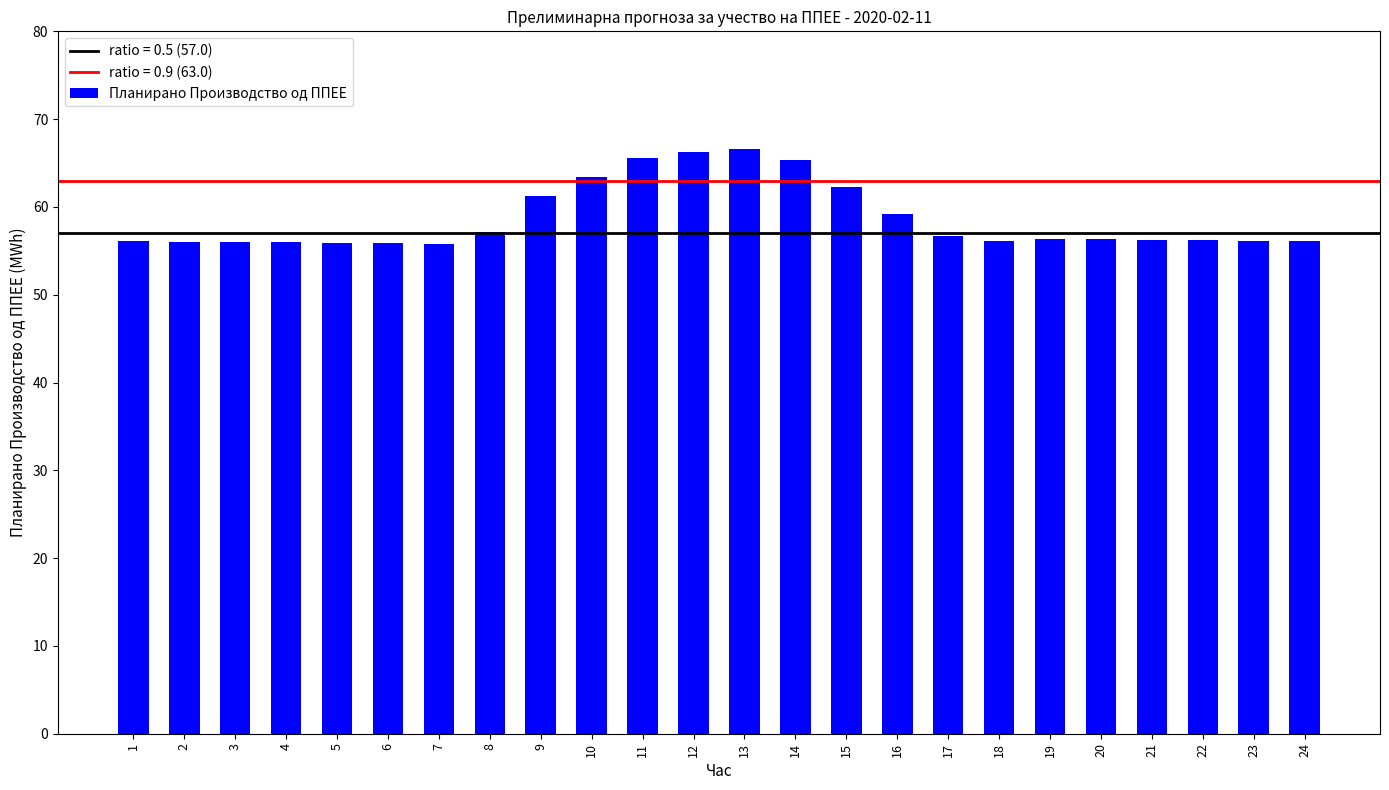

Count the number of categories in the chart.

24